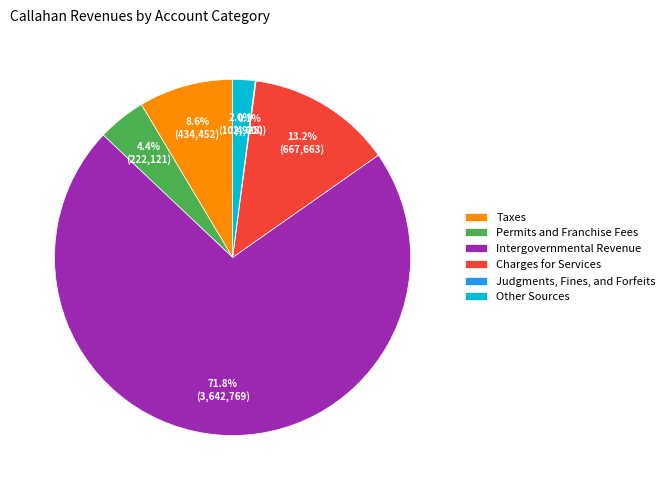

Which category has the biggest portion of the pie?

Intergovernmental Revenue